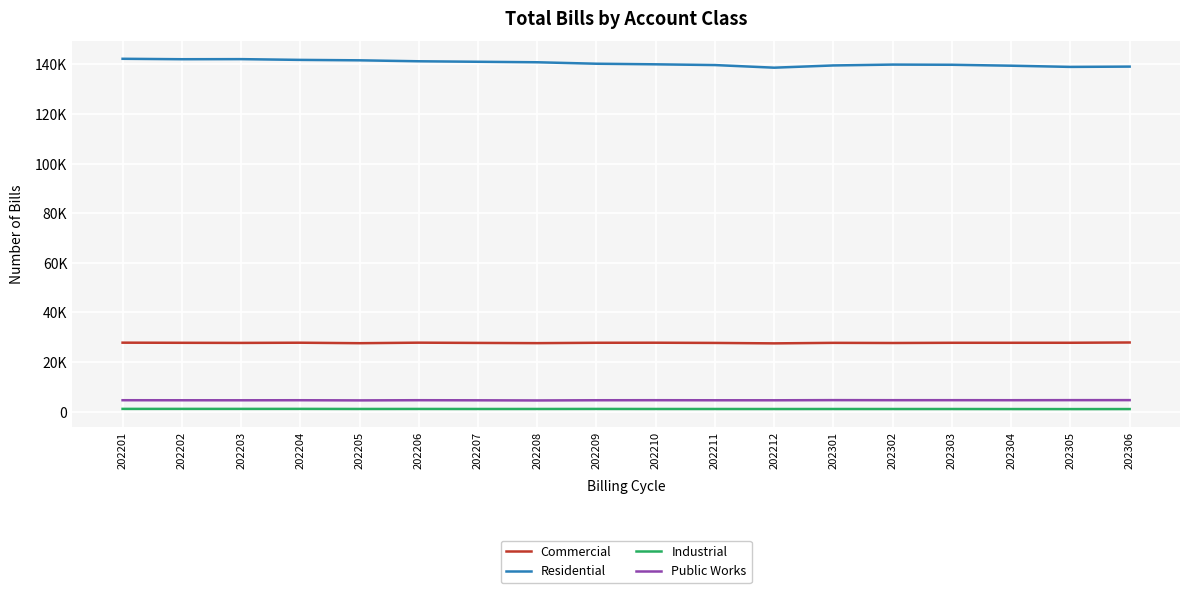

What is the value of the Commercial point at the 12th from the left?

27536